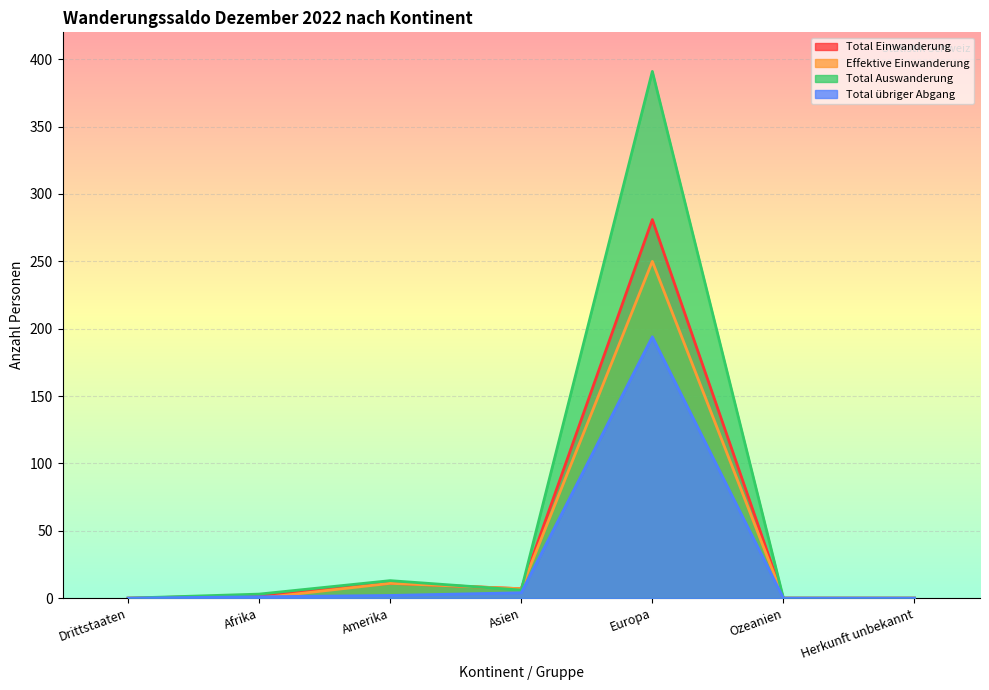

Is it true that Total Auswanderung equals 391 at Europa?

True